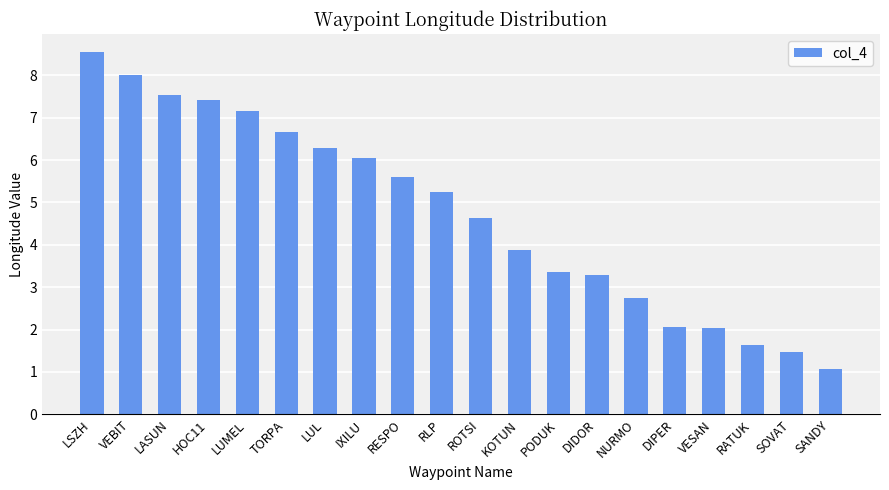

How many bars are there in total?

20